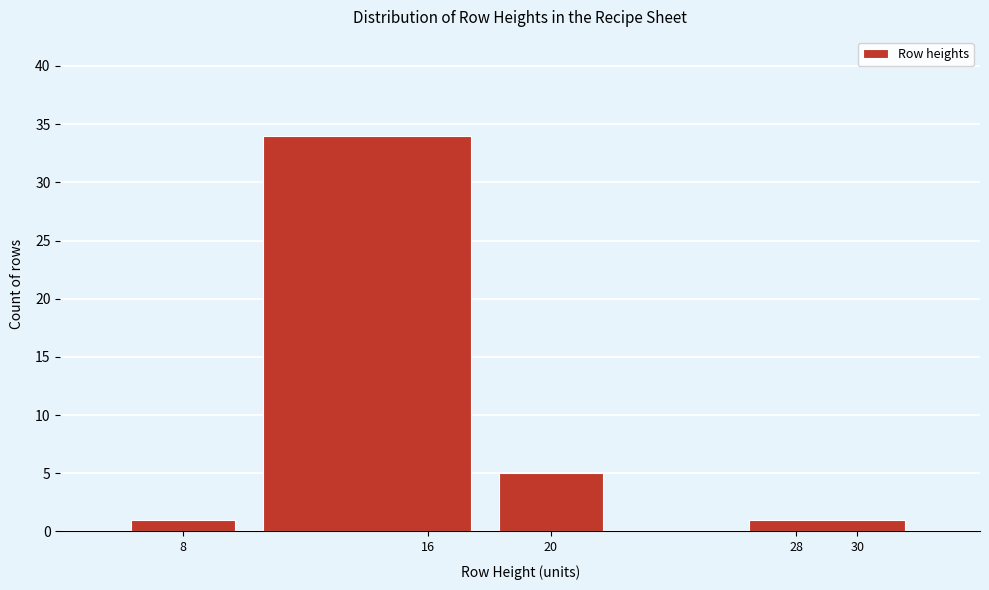

How tall is the bar that spans 26 to 32 on the x-axis? The values are not printed on the chart, so give them approximately, as read against the axis.

1